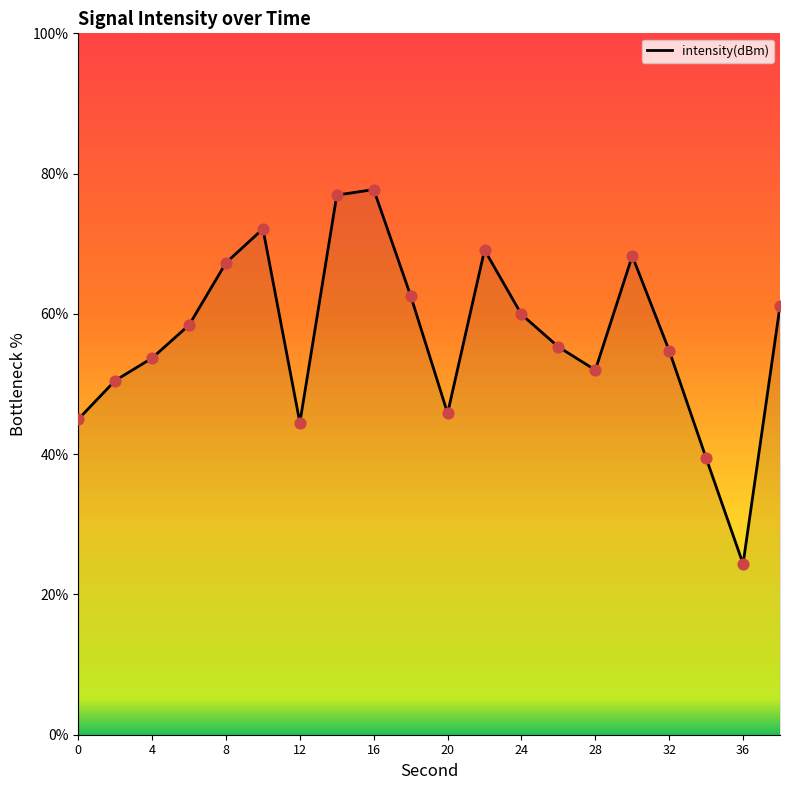

What is the minimum value shown in the chart?

24.4